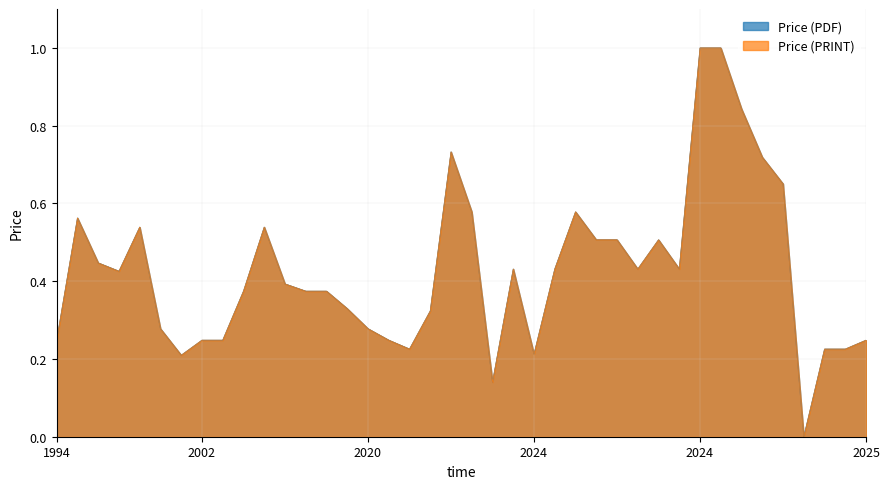

True or false: Price (PDF) and Price (PRINT) intersect in this chart.

False